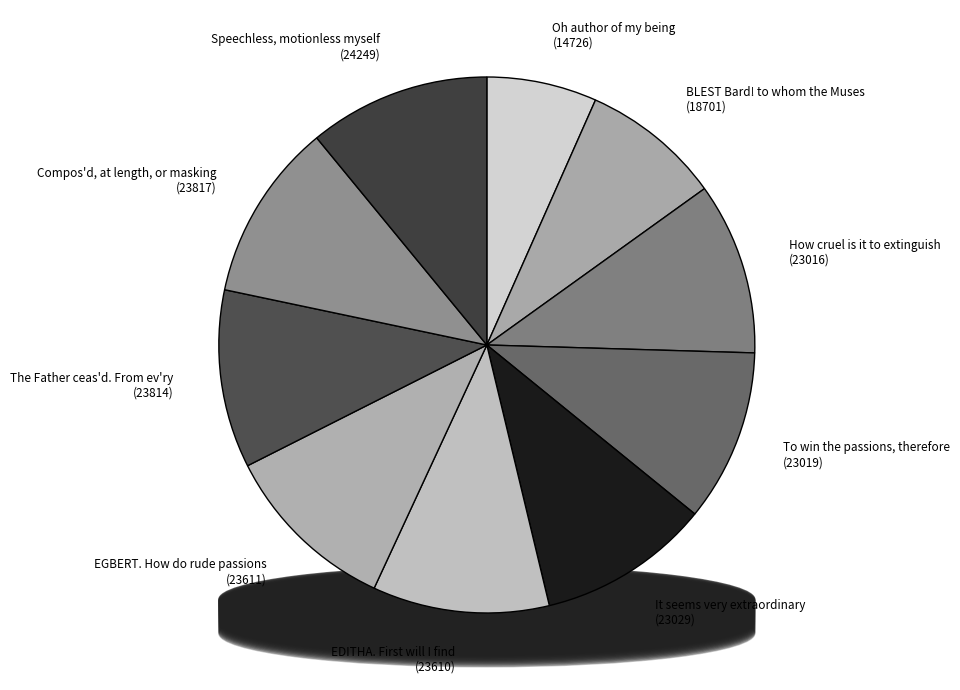

The Compos'd, at length, or masking slice represents 11% of the pie. True or false?

True